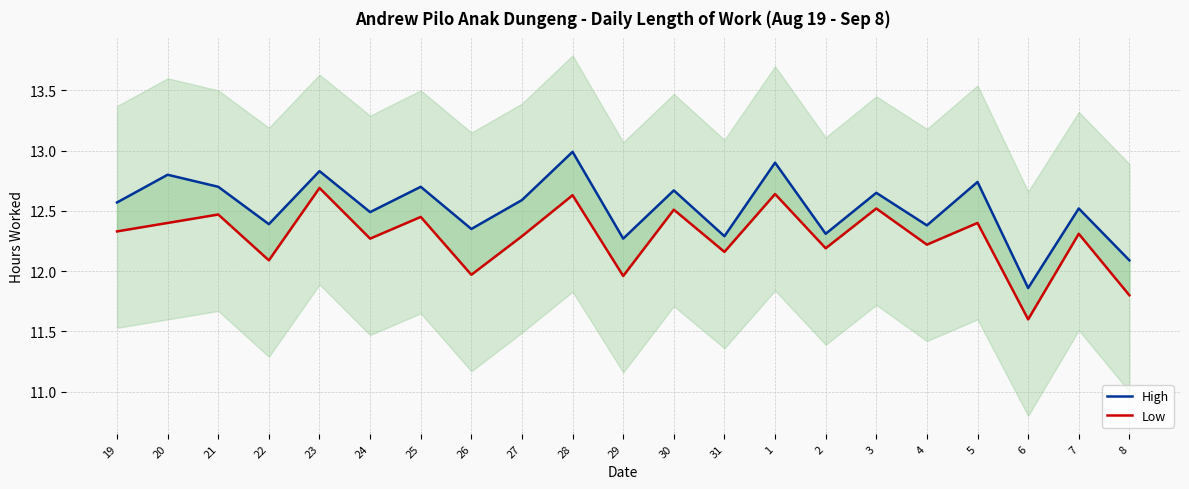

What is the label of the 10th point from the left?

28